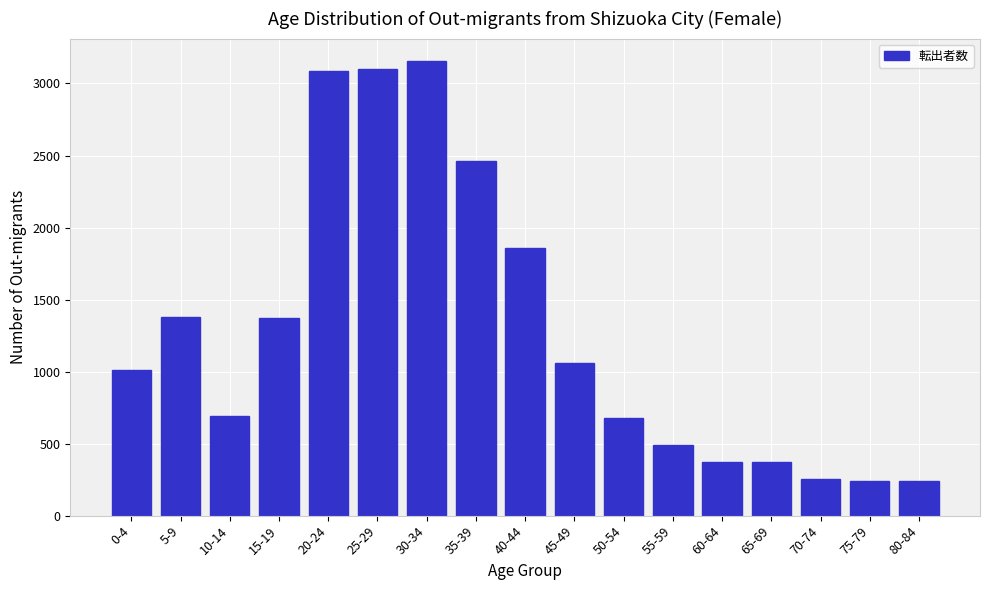

What is the label of the 5th bar from the left?

20-24